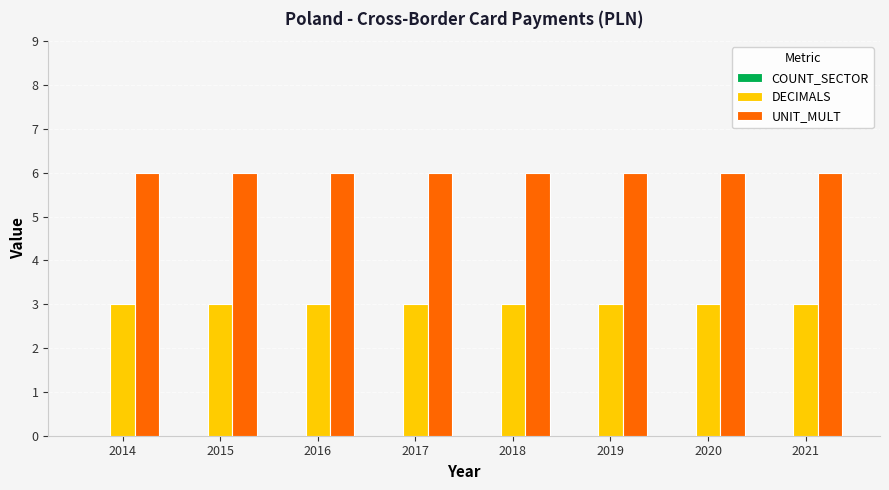

How many data points does each series have?

8